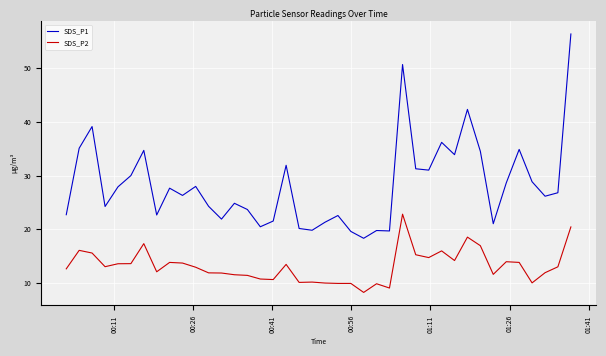

True or false: SDS_P2 and SDS_P1 intersect in this chart.

False